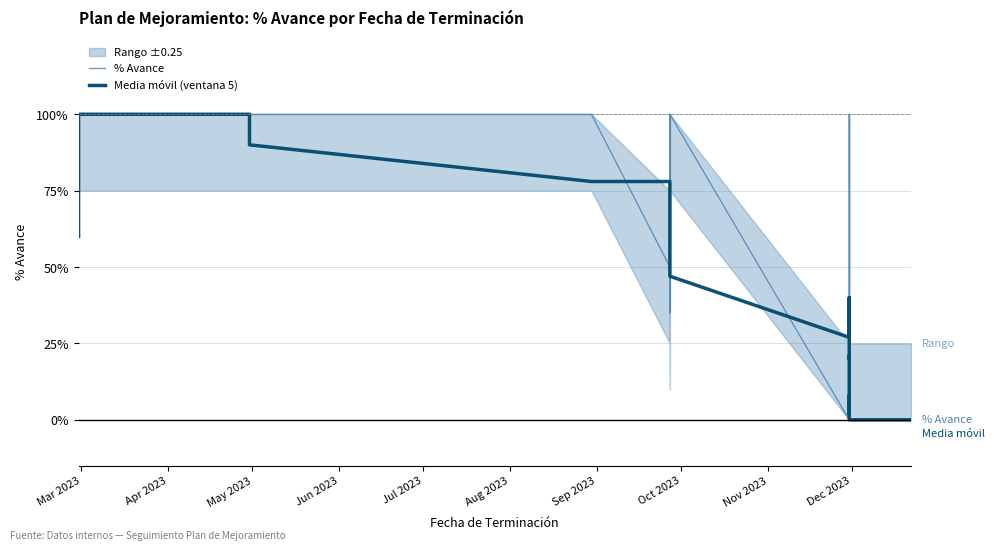

What is the difference between the second highest and second lowest values in the Media móvil (ventana 5) series?

1.0